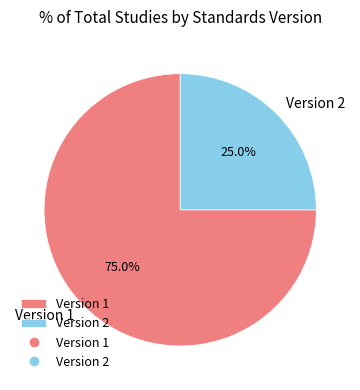

Approximately how many times larger is the value at Version 1 compared to Version 2?

3.0